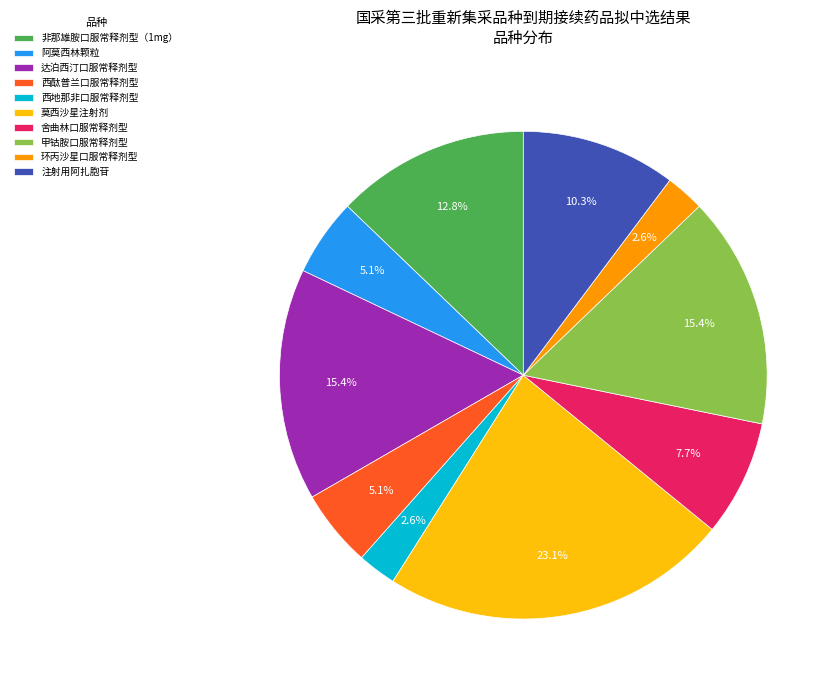

Which category has the biggest portion of the pie?

莫西沙星注射剂